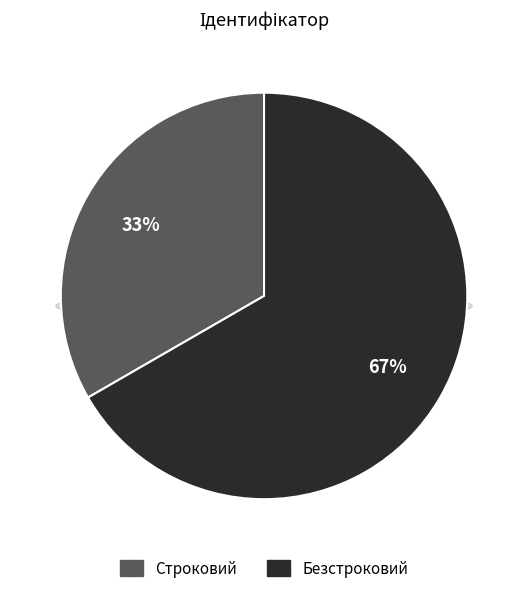

Does Строковий account for over 50% of the chart?

No